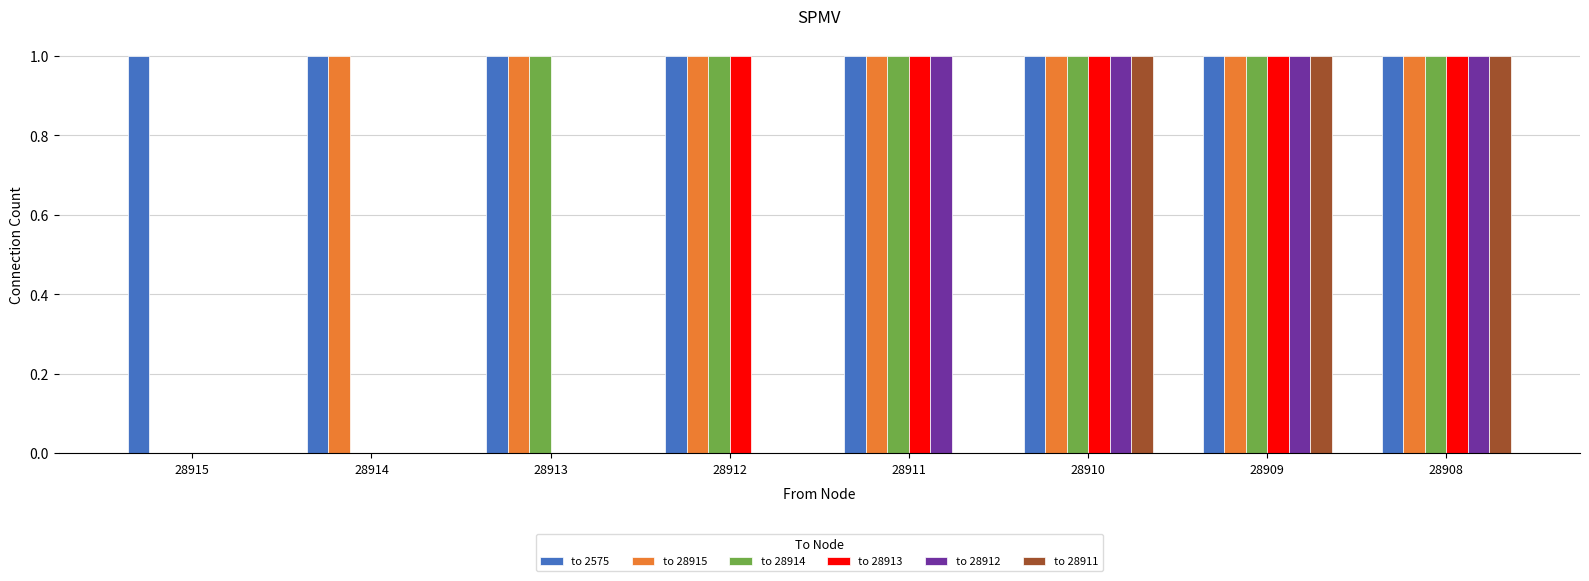

The value of to 2575 at 28915 is 0. True or false?

False